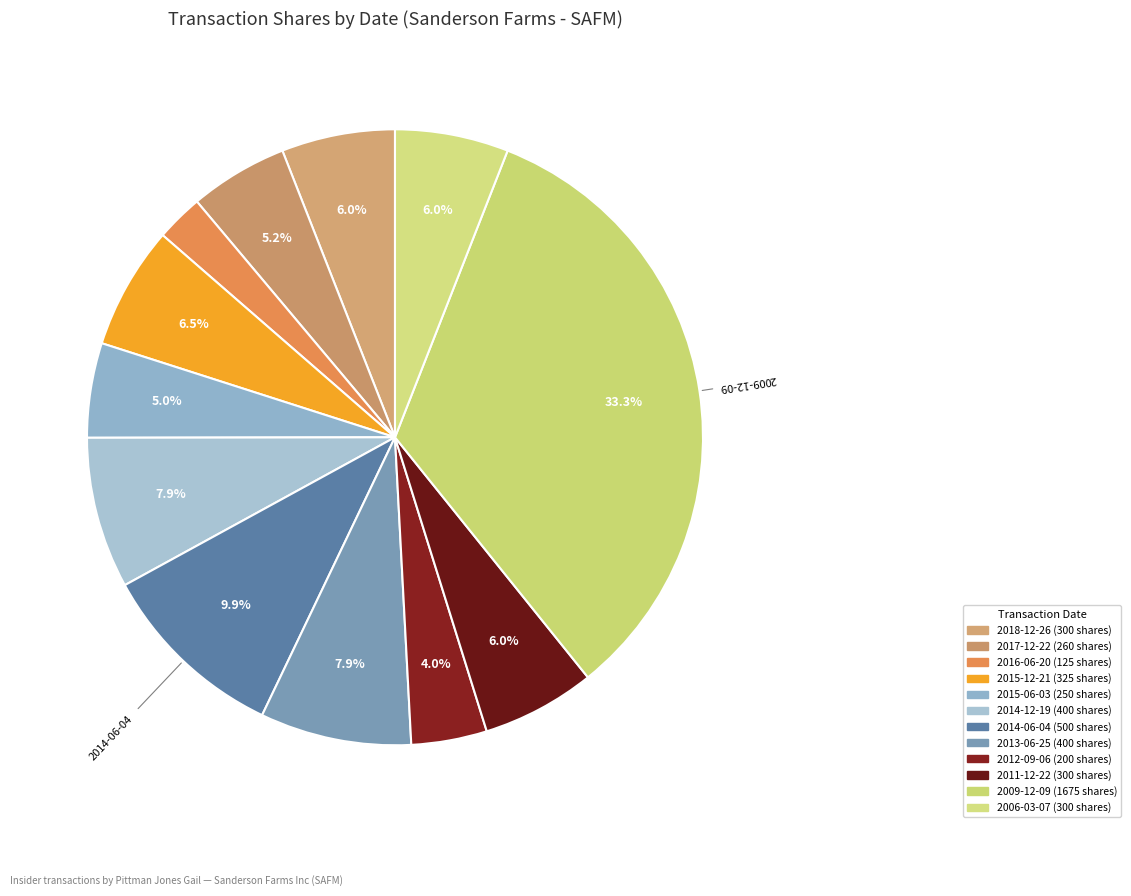

How many segments does this pie chart have?

12